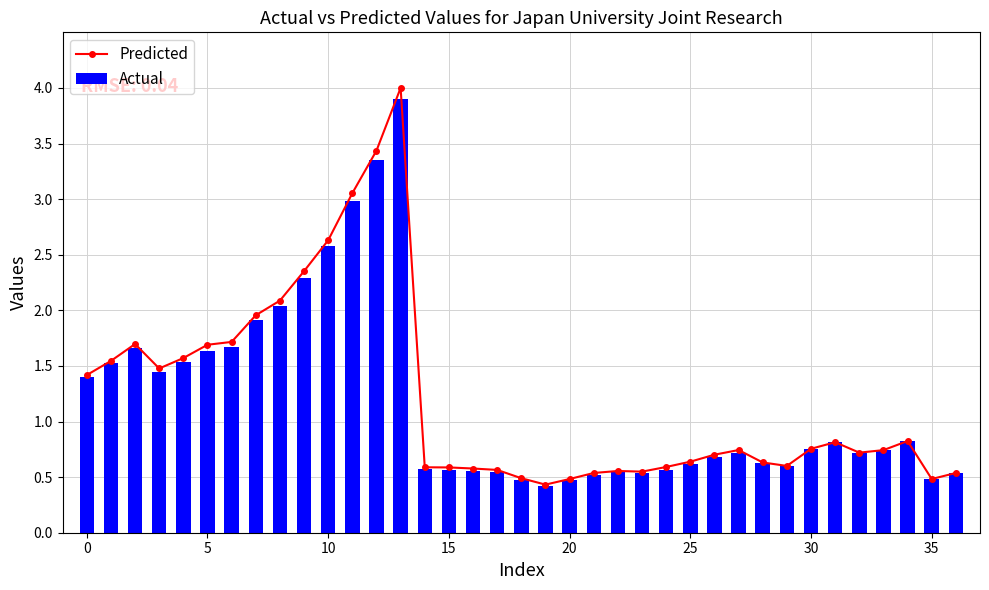

Which series changed the most between 19 and 21?

Predicted